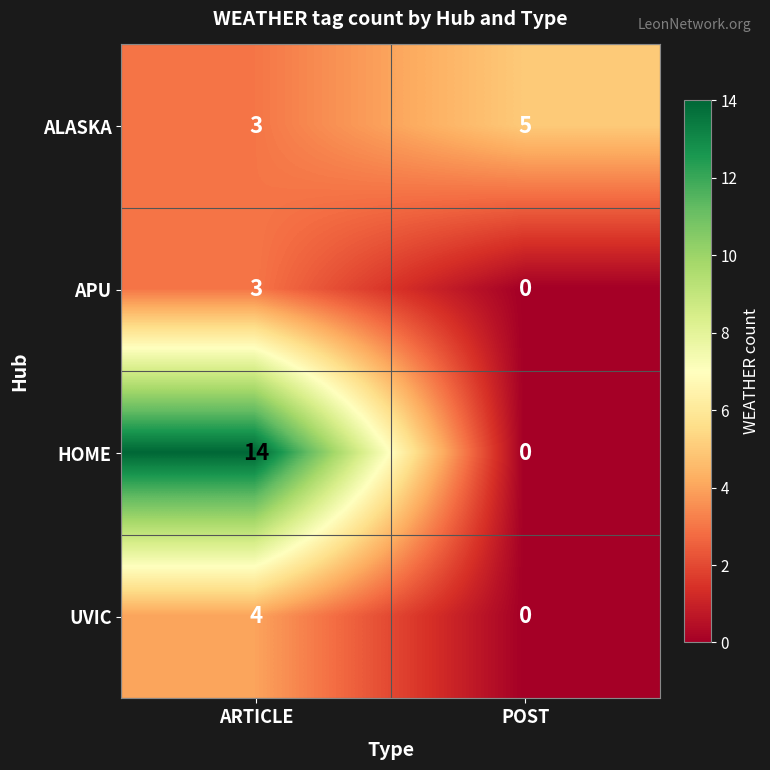

Which series has the largest range (max minus min)?

HOME